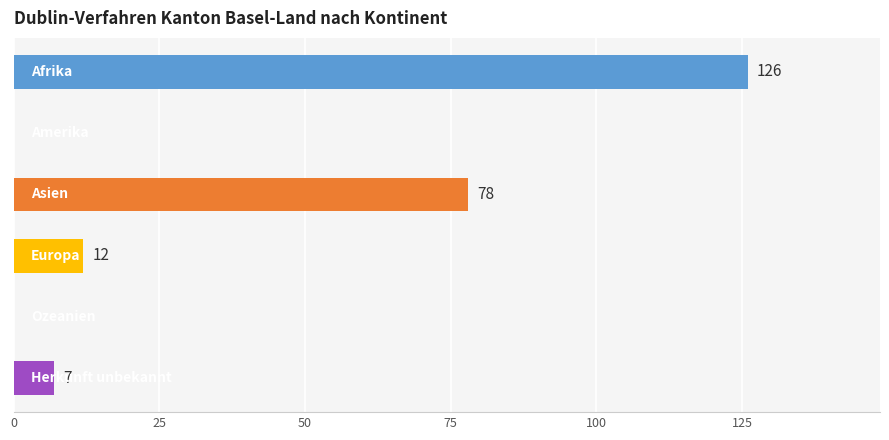

What is the sum of all values?

223